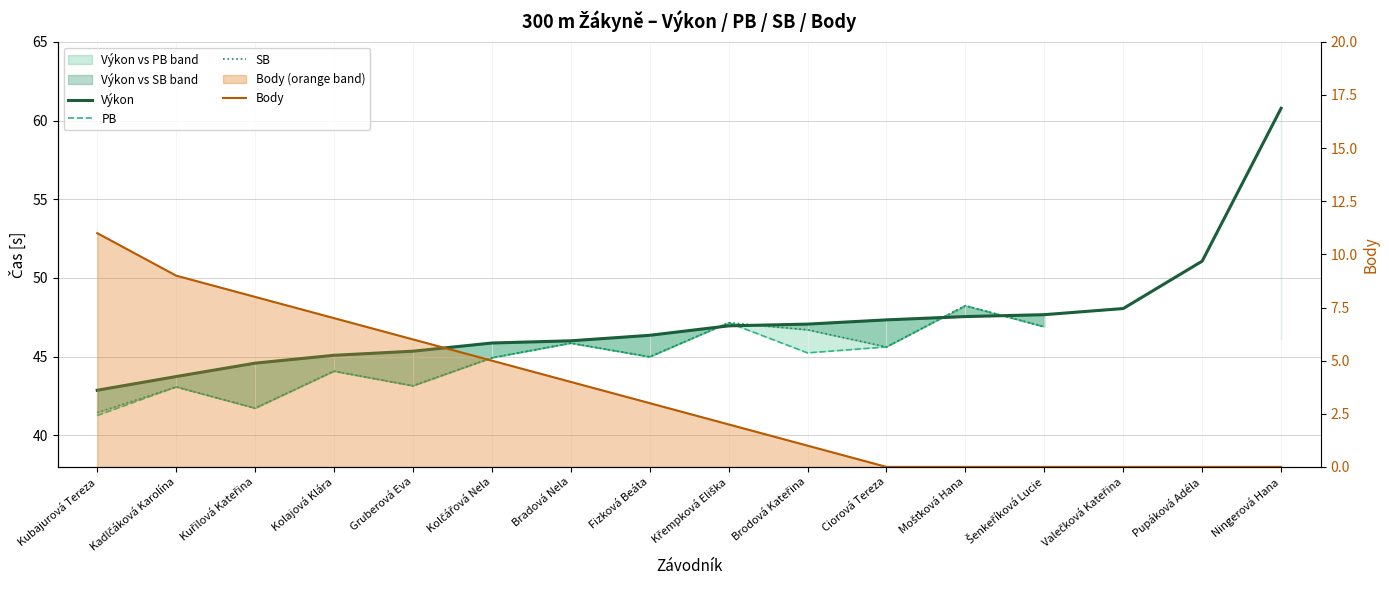

True or false: PB and Výkon cross at least once.

True